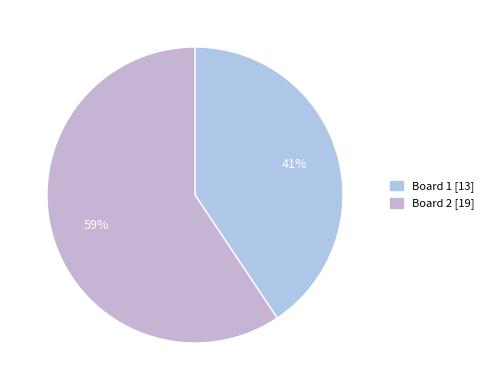

The Board 2 slice represents 45% of the pie. True or false?

False